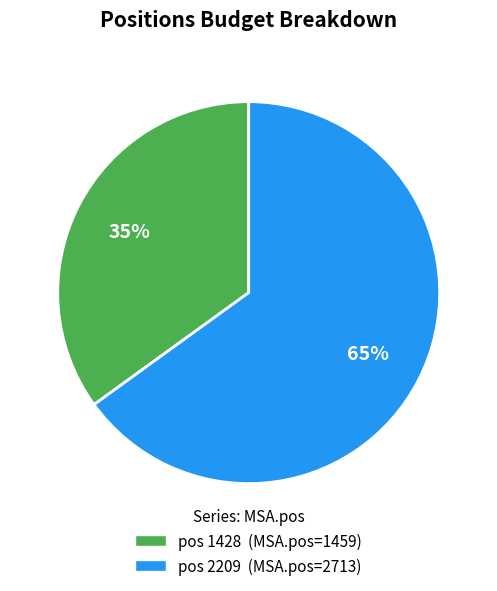

To the nearest percent, what is the average slice percentage?

50%